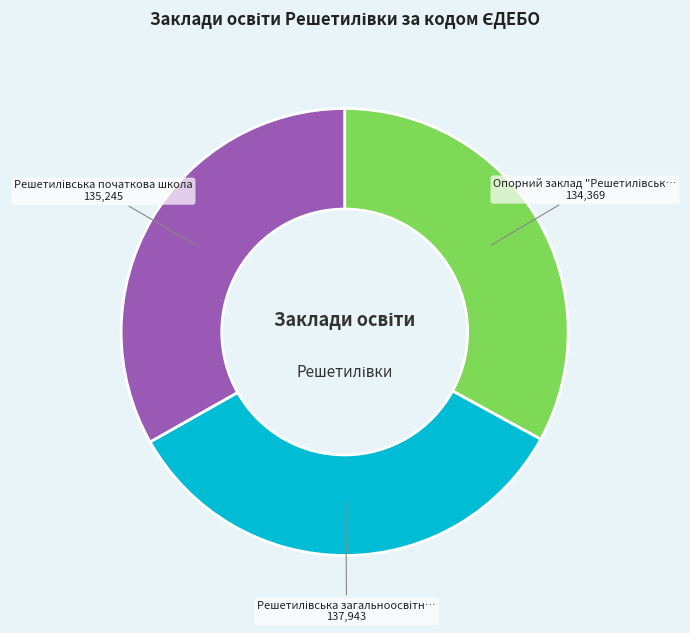

Is there any slice that represents more than half of the pie?

No